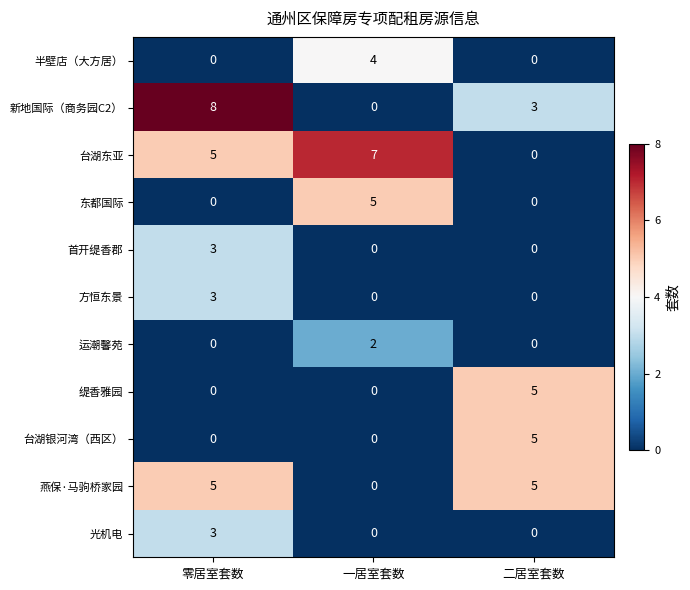

At how many categories does at least one series exceed 2?

3